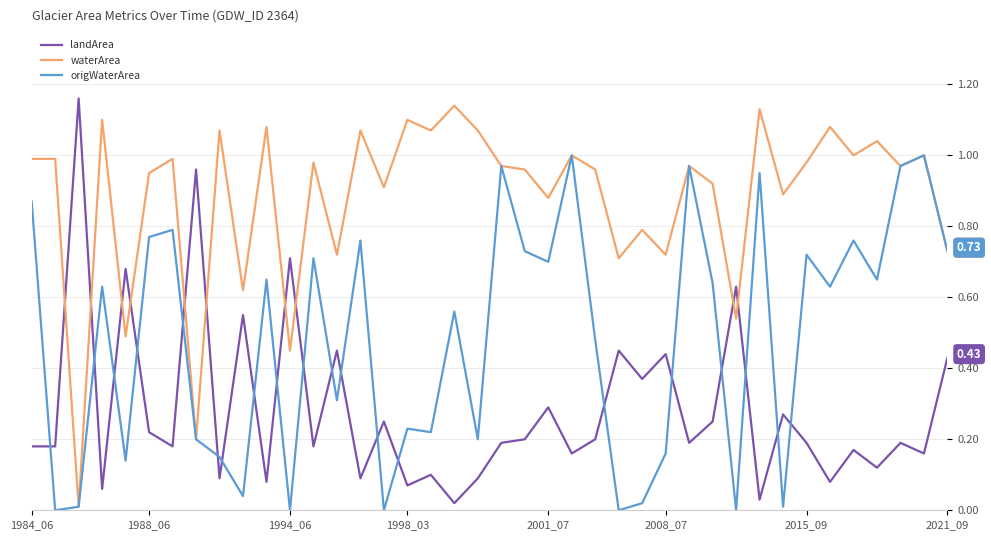

Which series ends up on top after the final intersection of waterArea and landArea?

waterArea